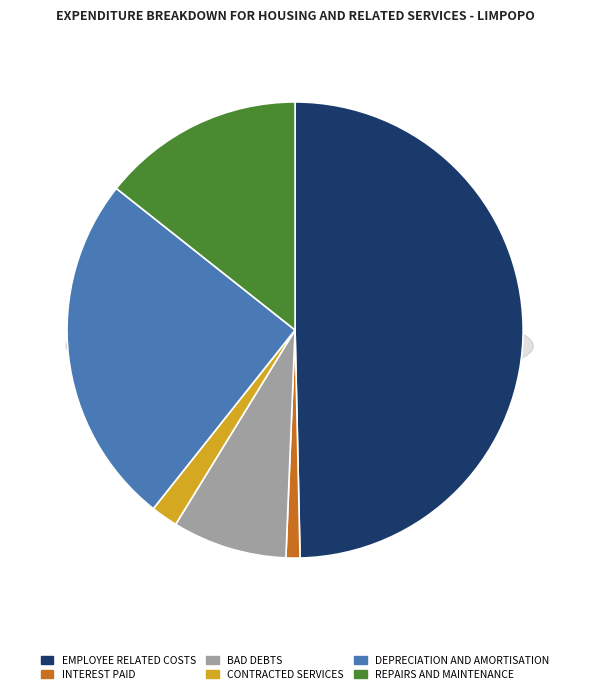

Which category has the smallest portion of the pie?

Interest paid